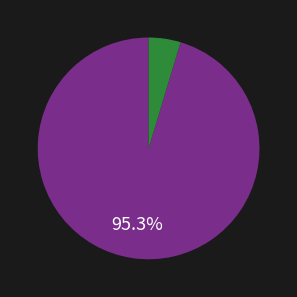

How many slices are in this pie chart?

2